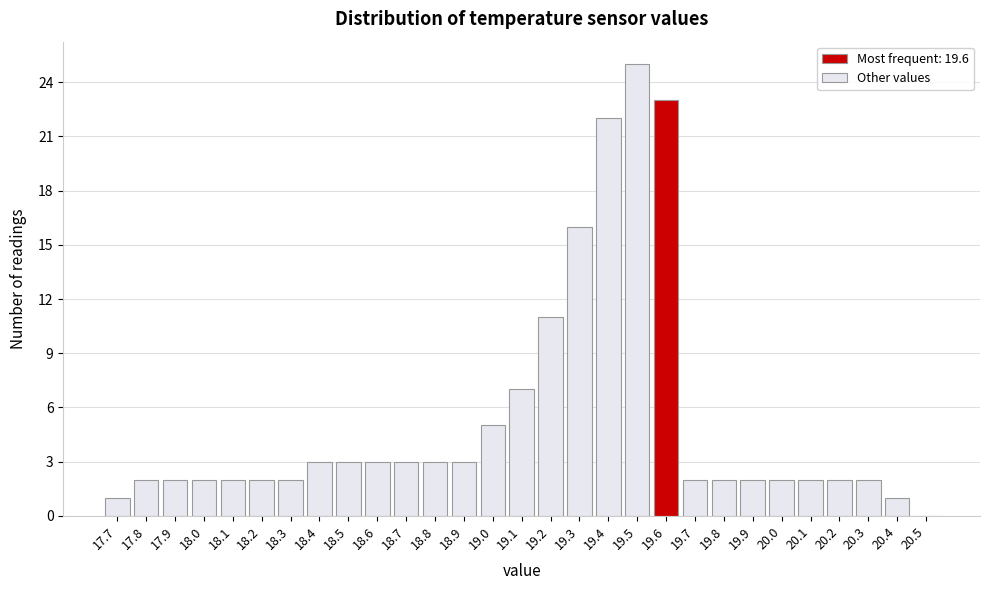

Reading left to right, transcribe this chart: for each bar, give the range it covers on the x-axis and its height. The values are not printed on the chart, so give them approximately, as read against the axis.

17.65 to 17.75: 1
17.75 to 17.85: 2
17.85 to 17.95: 2
17.95 to 18.05: 2
18.05 to 18.15: 2
18.15 to 18.25: 2
18.25 to 18.35: 2
18.35 to 18.45: 3
18.45 to 18.55: 3
18.55 to 18.65: 3
18.65 to 18.75: 3
18.75 to 18.85: 3
18.85 to 18.95: 3
18.95 to 19.05: 5
19.05 to 19.15: 7
19.15 to 19.25: 11
19.25 to 19.35: 16
19.35 to 19.45: 22
19.45 to 19.55: 25
19.55 to 19.65: 23
19.65 to 19.75: 2
19.75 to 19.85: 2
19.85 to 19.95: 2
19.95 to 20.05: 2
20.05 to 20.15: 2
20.15 to 20.25: 2
20.25 to 20.35: 2
20.35 to 20.45: 1
20.45 to 20.55: 0